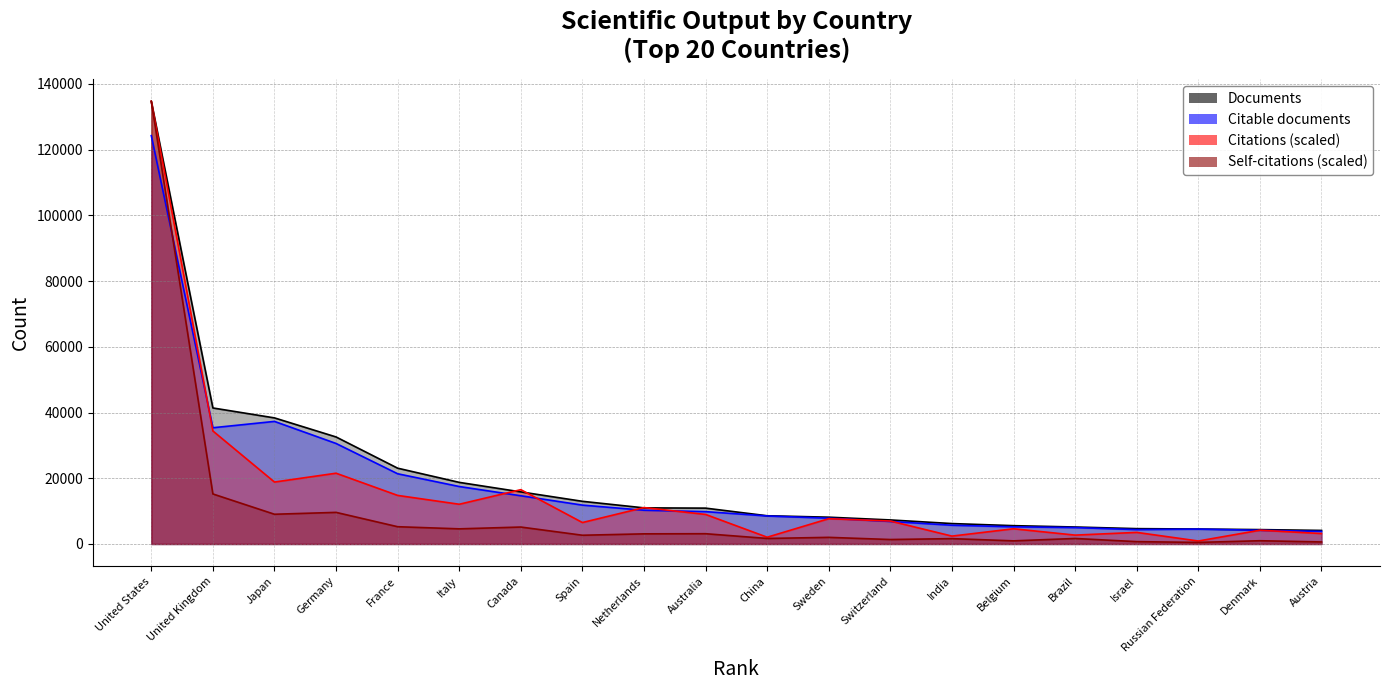

At which category does Self-citations reach its first local valley?

Japan